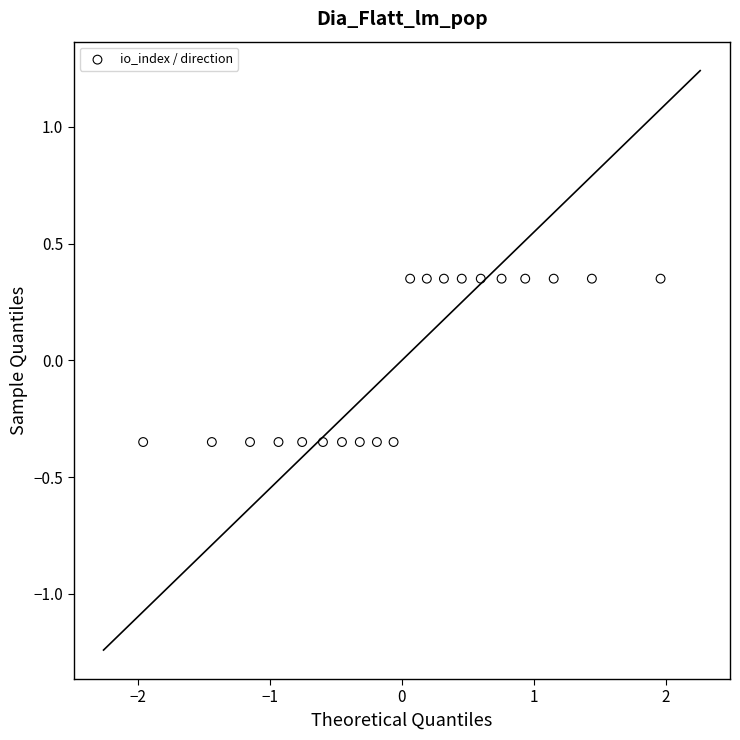

What is the range of Y values (max minus min)?

0.7